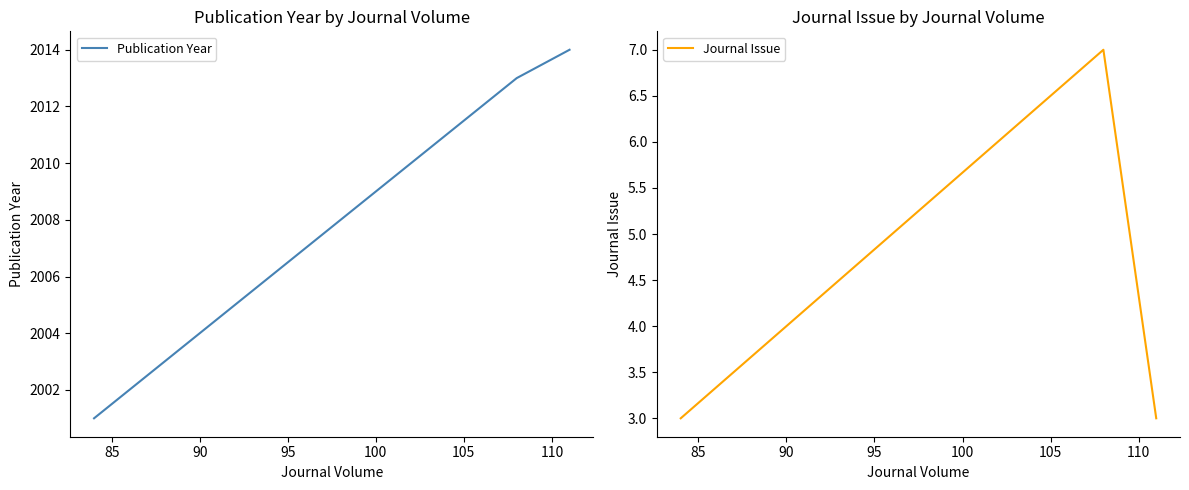

What is the lowest value of the Publication Year series?

2001